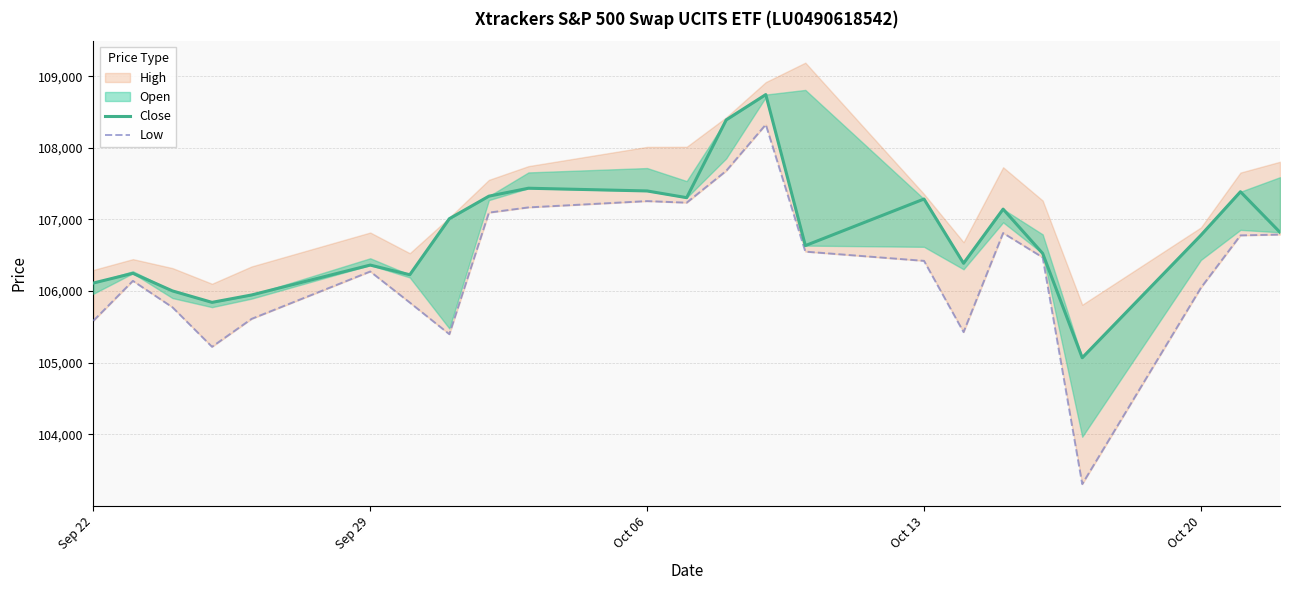

True or false: Close and Low intersect in this chart.

False